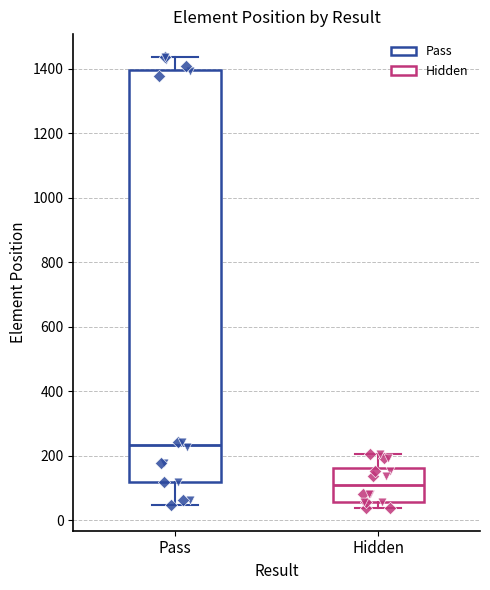

Reading left to right, transcribe this box plot: for each box, give where its median line is, the range the box spans, and where its two whiskers end, as read against the y-axis. The values are not printed on the chart, so give them approximately, as read against the axis.

Pass: median 240, box 120 to 1400, whiskers 40 to 1440
Hidden: median 100, box 60 to 160, whiskers 40 to 200